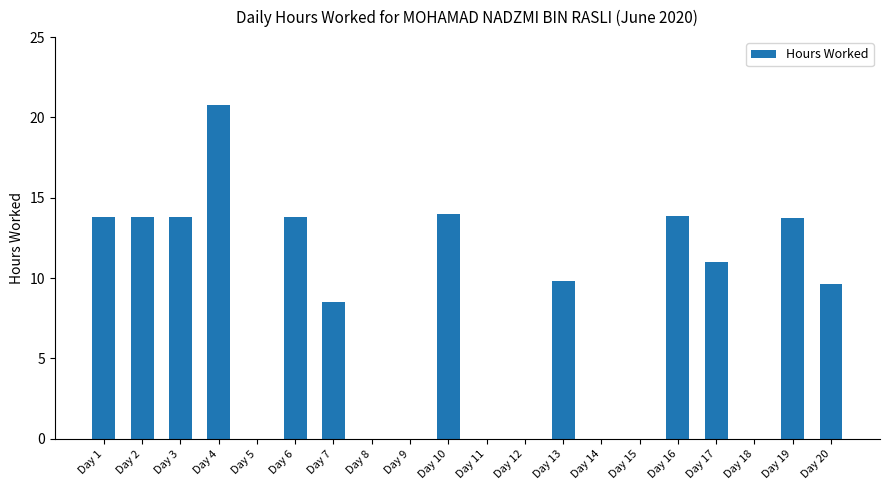

Reading left to right, what are all the values shown in this chart?

Day 1=13.8	Day 2=13.8	Day 3=13.8	Day 4=20.8	Day 5=0.0	Day 6=13.8	Day 7=8.5	Day 8=0.0	Day 9=0.0	Day 10=14.0	Day 11=0.0	Day 12=0.0	Day 13=9.8	Day 14=0.0	Day 15=0.0	Day 16=13.8	Day 17=11.0	Day 18=0.0	Day 19=13.8	Day 20=9.7